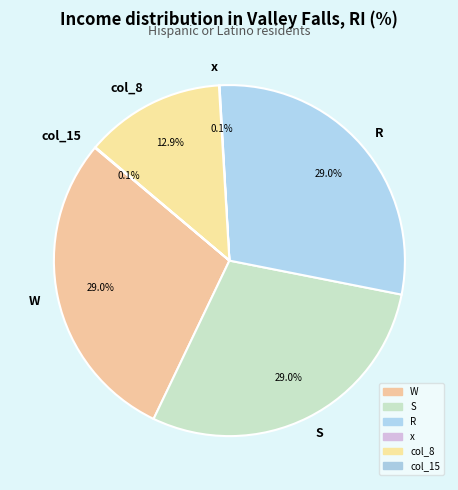

What is the ratio of the value at W to the value at R?

1.0